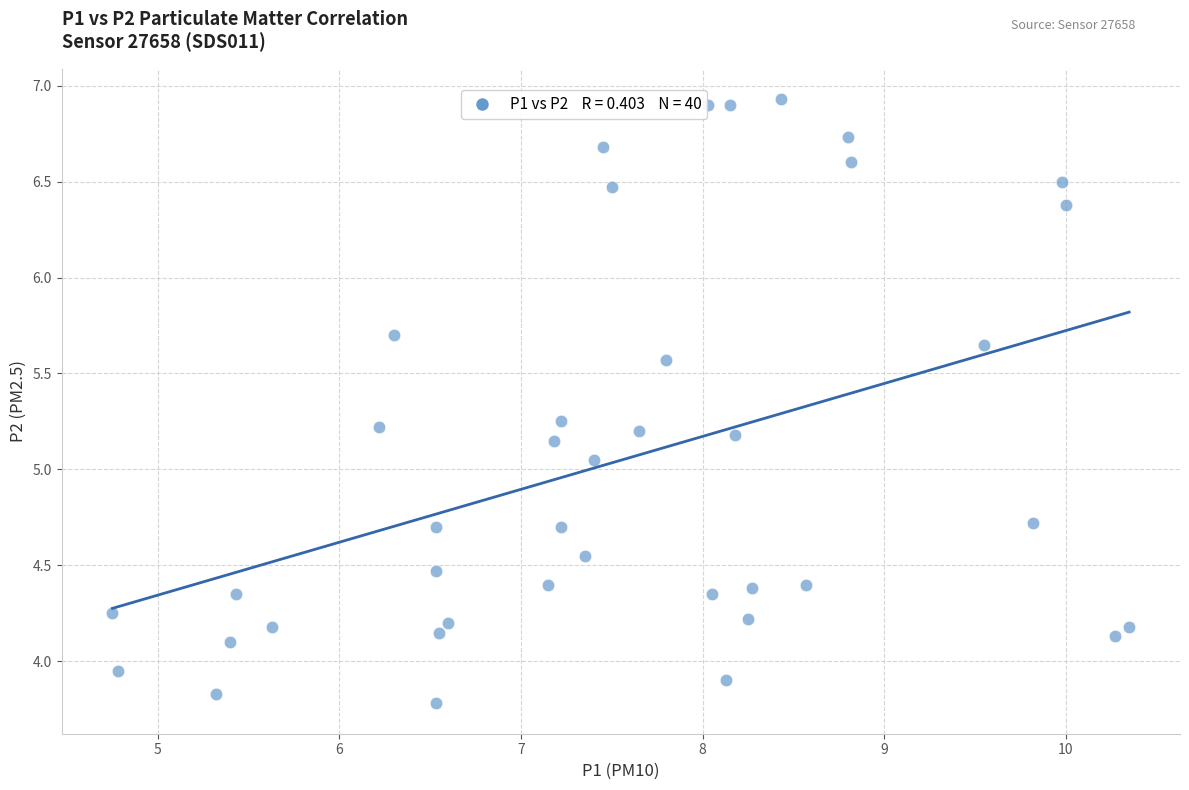

What is the range of X values (max minus min)?

5.6